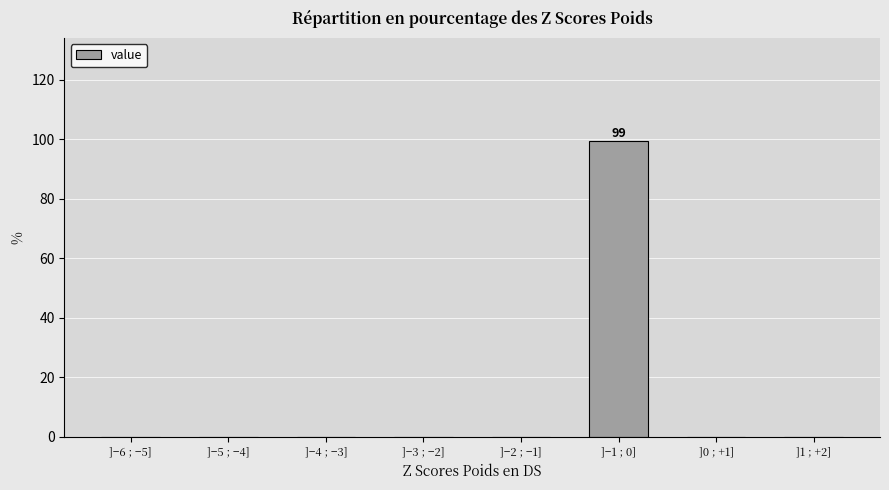

Reading left to right, transcribe all the data shown in this chart.

]−6 ; −5]=0.0	]−5 ; −4]=0.0	]−4 ; −3]=0.0	]−3 ; −2]=0.0	]−2 ; −1]=0.0	]−1 ; 0]=99.3	]0 ; +1]=0.0	]1 ; +2]=0.0